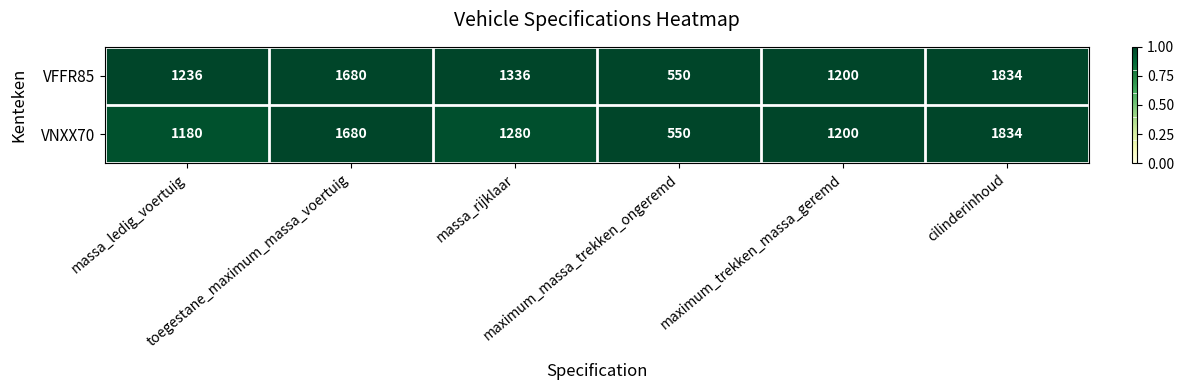

At which category is the sum across all series the highest?

cilinderinhoud